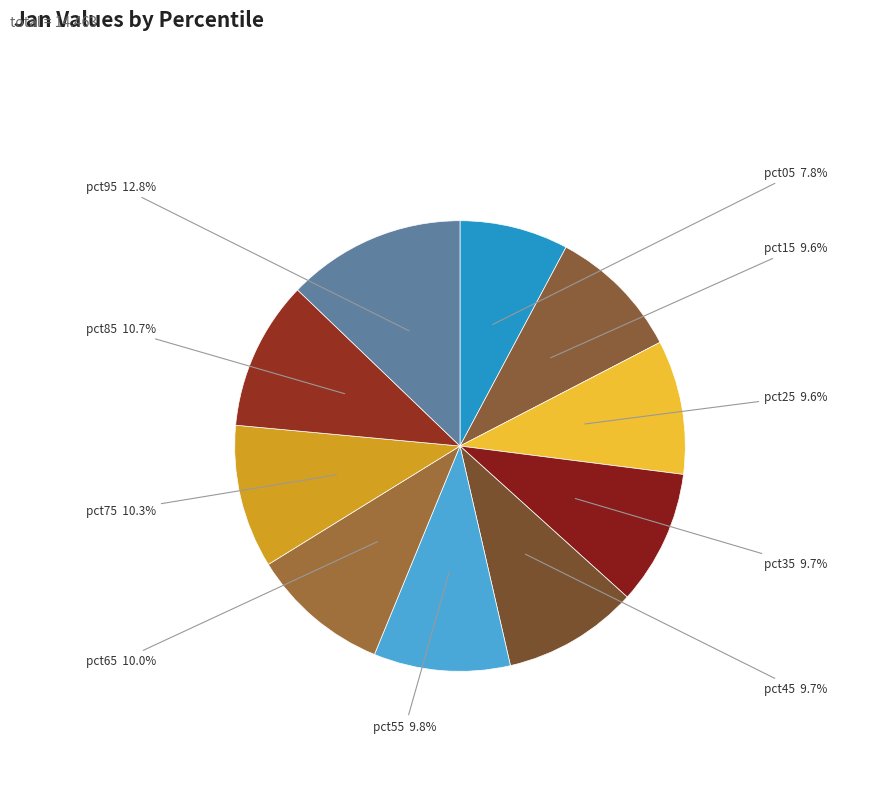

How many segments does this pie chart have?

10